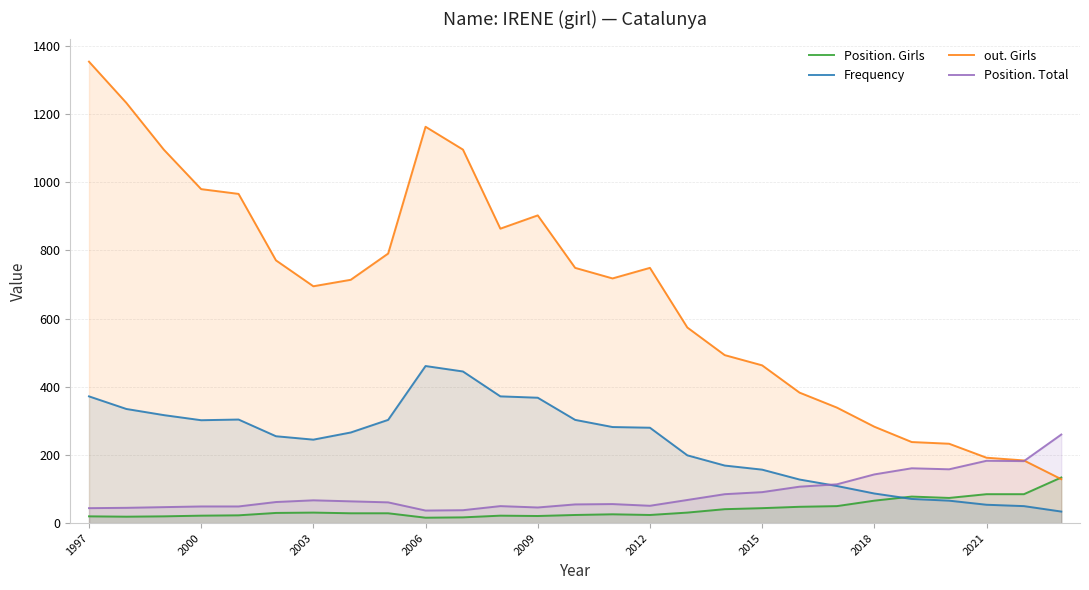

Which label corresponds to the largest value in the chart?

1997